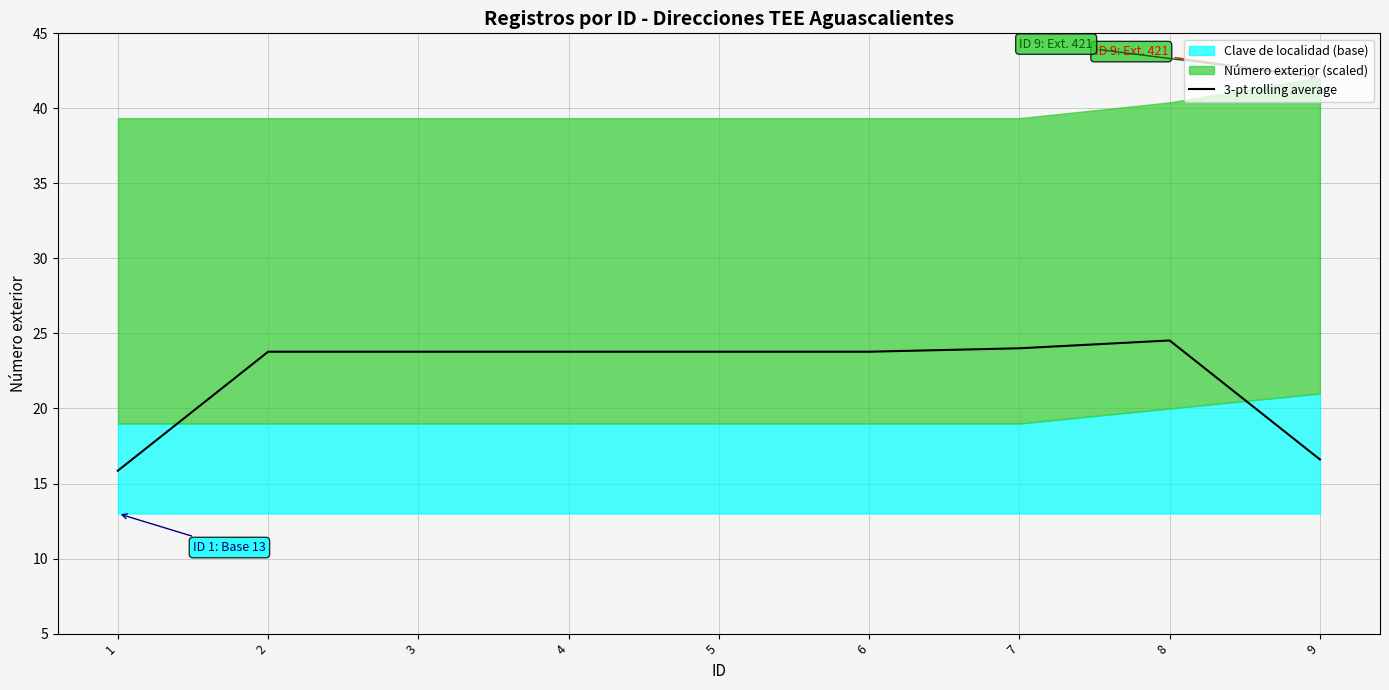

What is the change in value from 1 to 4?

+7.9